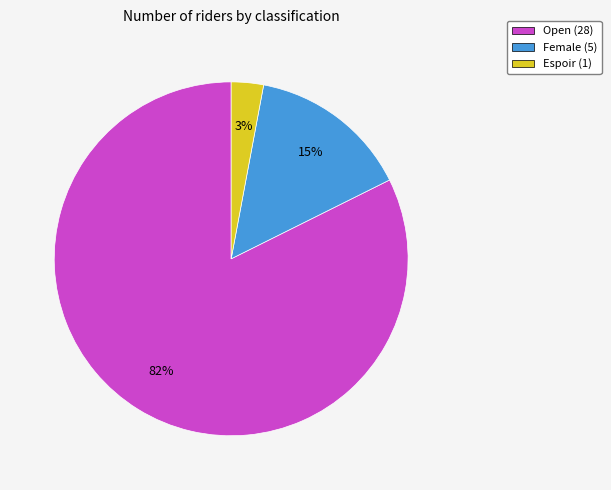

Which category accounts for the majority?

Open